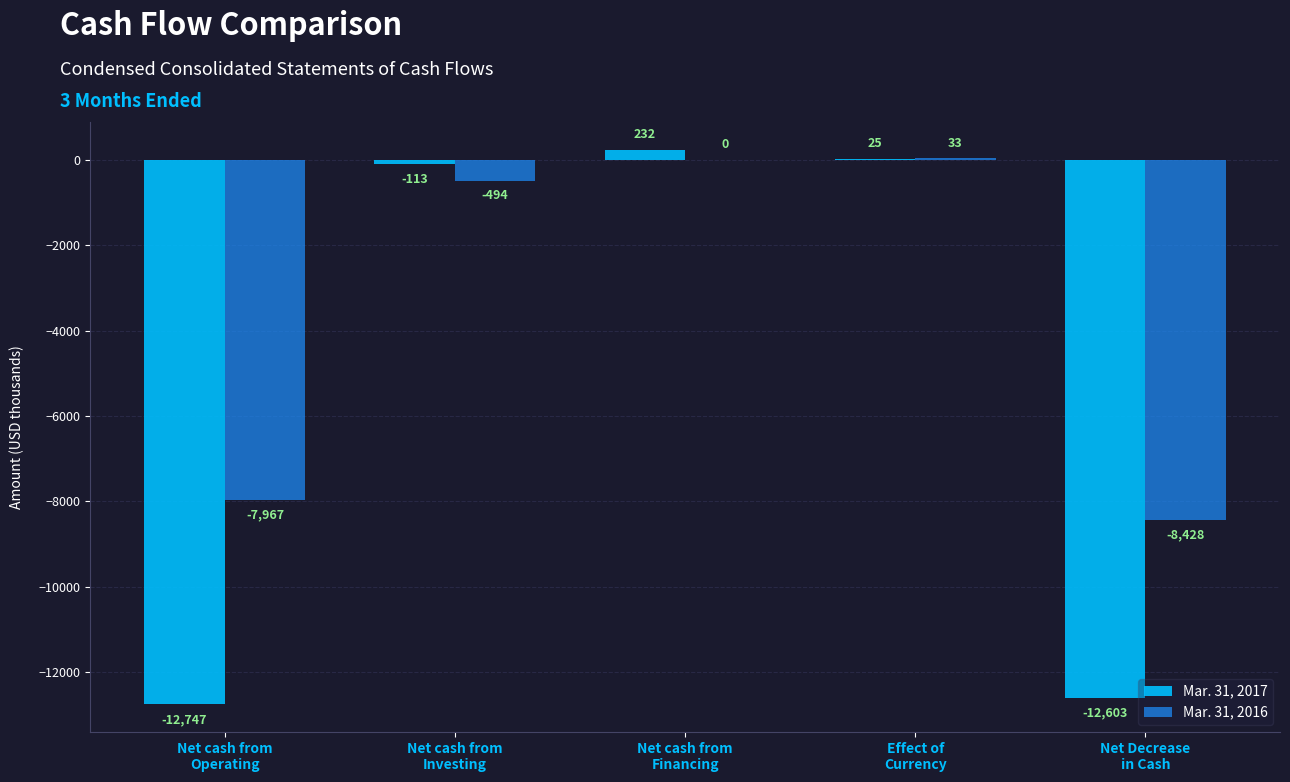

What is the difference between the Mar. 31, 2016 values at Net cash from
Operating and Net cash from
Investing?

7473